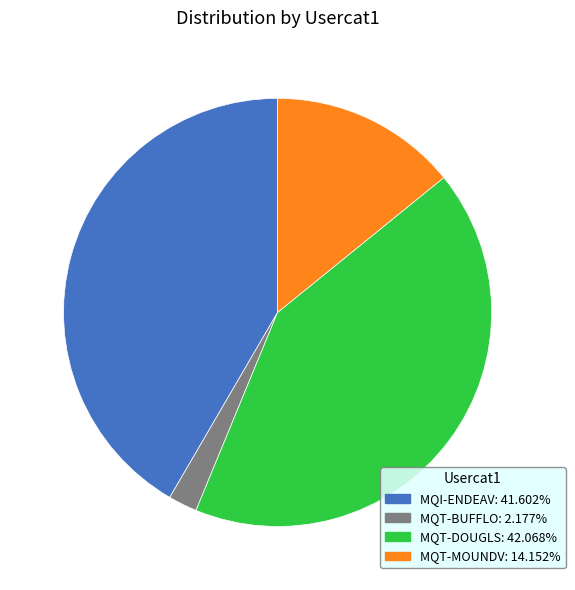

Which slice is the smallest?

MQT-BUFFLO